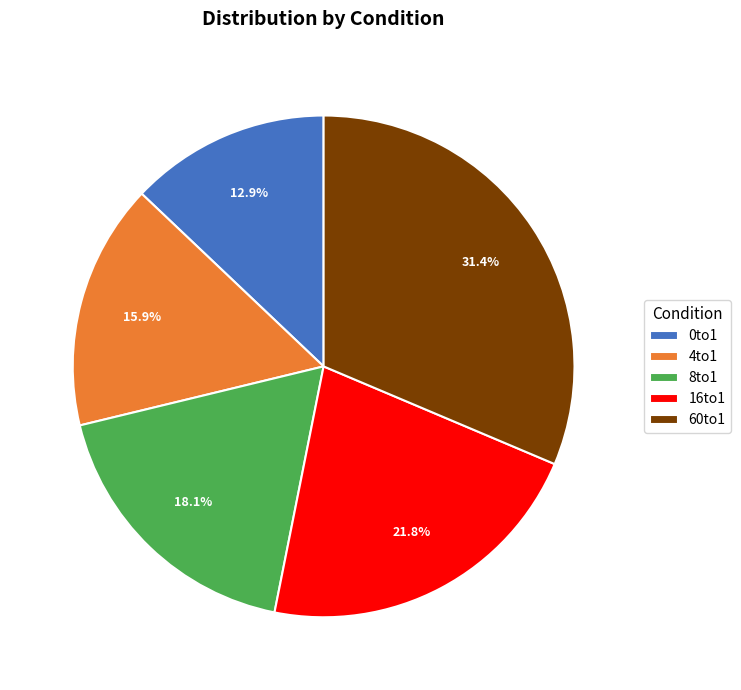

How many slices are in this pie chart?

5